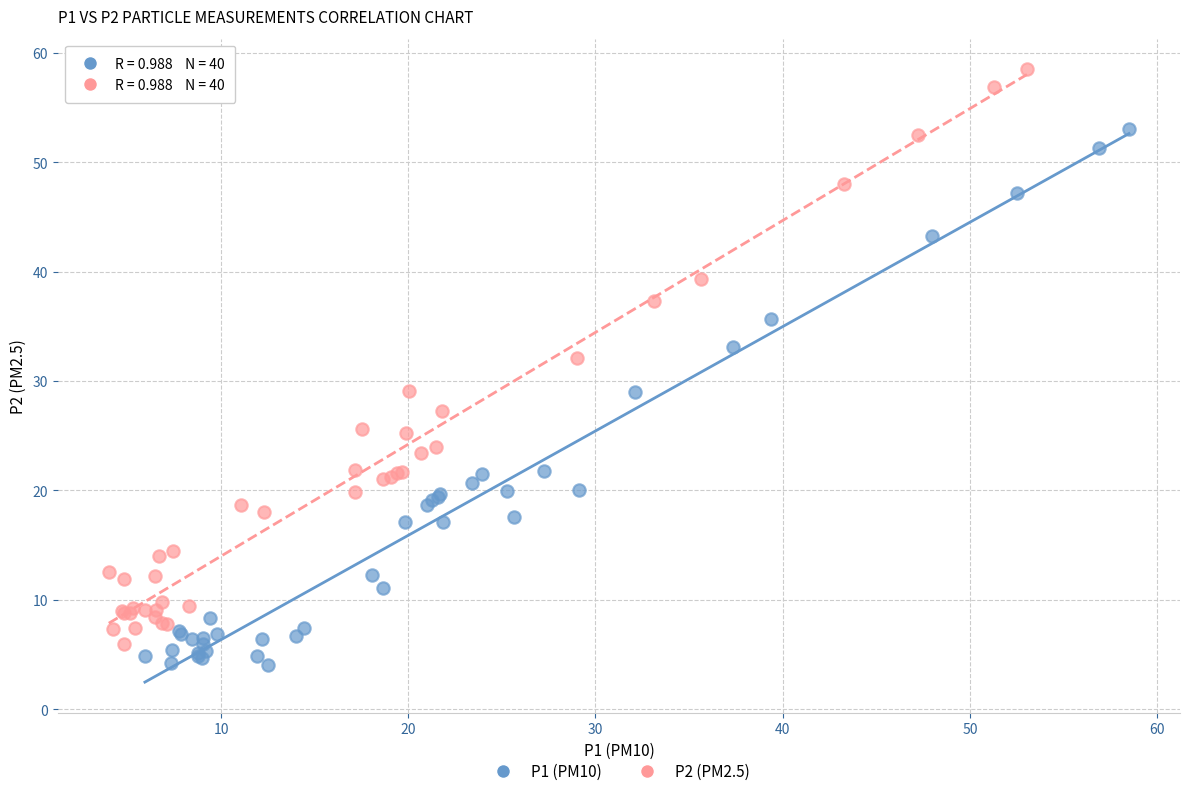

Which series has the largest Y range (max minus min)?

P2 (PM2.5)